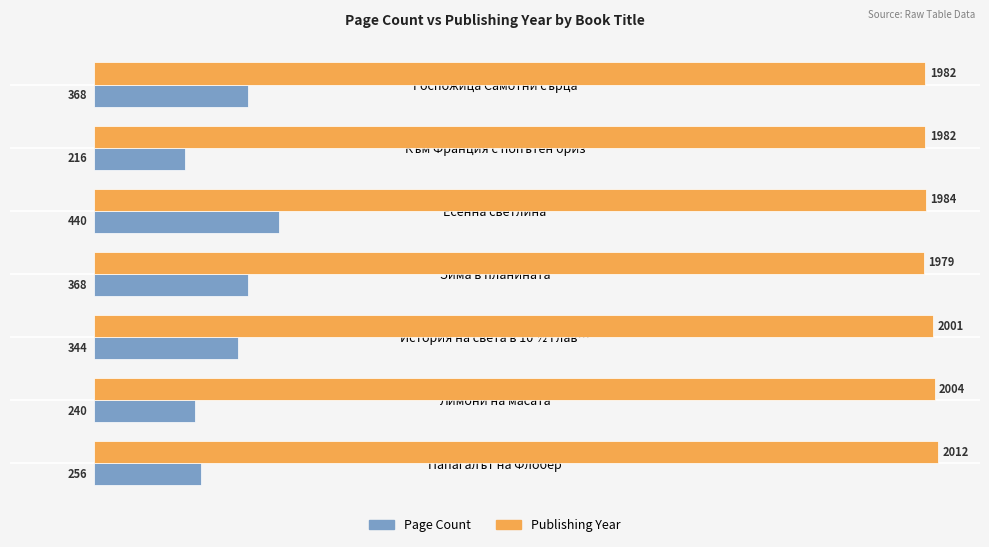

Which series has the widest spread of values?

Page Count